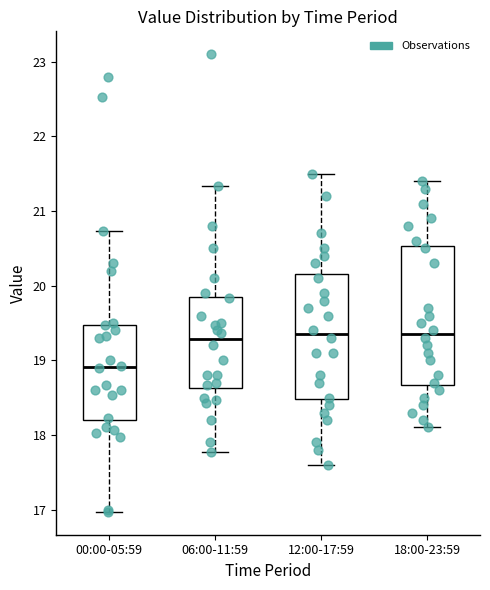

Where is the lower edge of the box for 12:00-17:59 on the y-axis? The values are not printed on the chart, so give them approximately, as read against the axis.

18.5